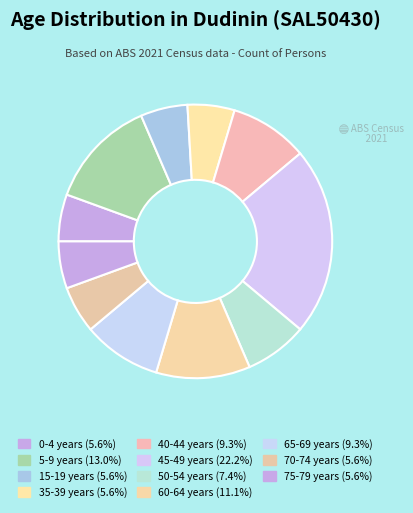

How many segments does this pie chart have?

11